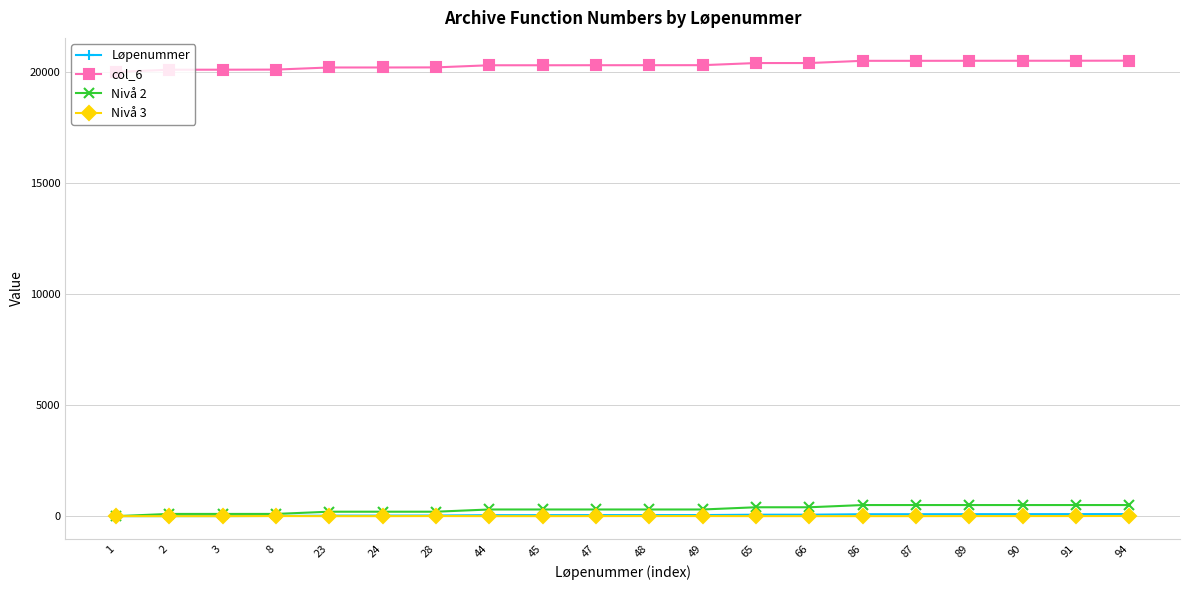

What is the difference between the second highest and minimum values in the col_6 series?

504